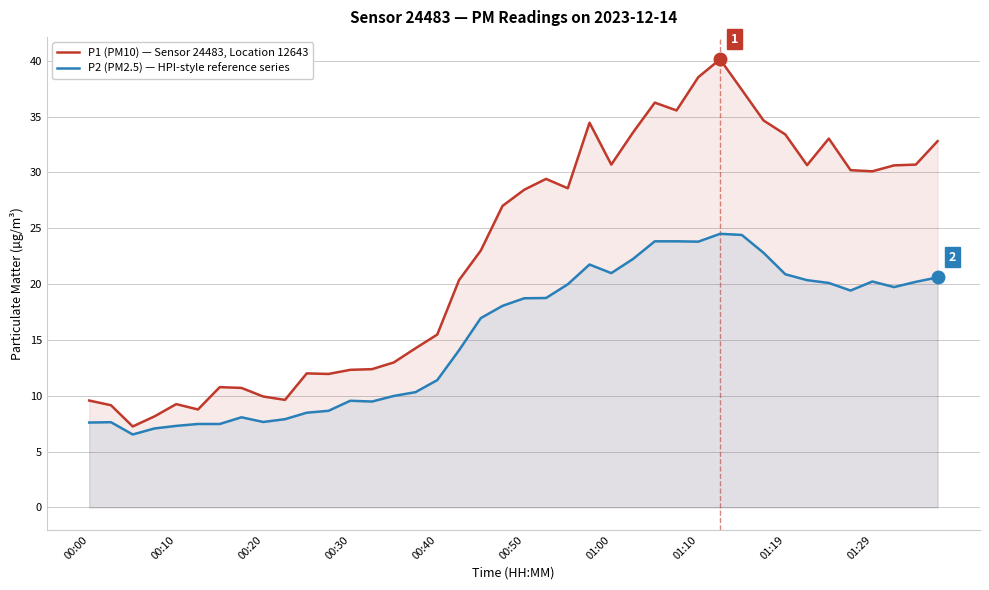

Does the chart have visible grid lines?

Yes